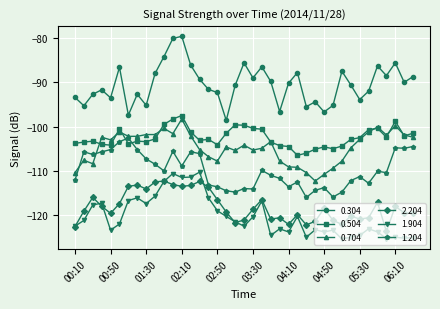

What is the difference between the maximum and minimum values in the 0.304 series?

19.0